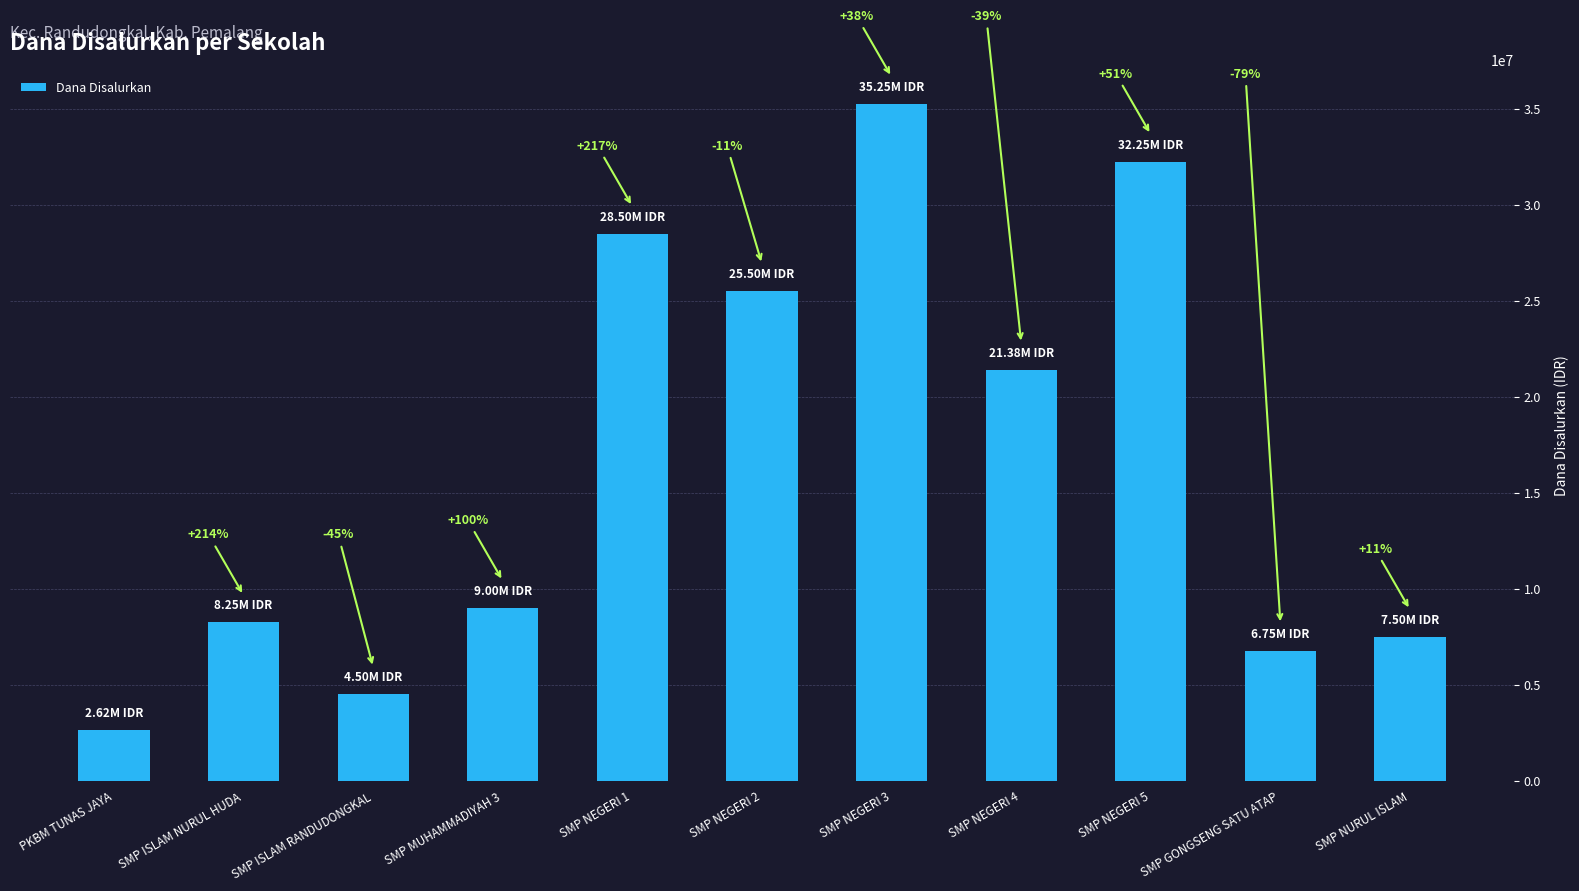

Rank the categories by value from highest to lowest.

SMP NEGERI 3, SMP NEGERI 5, SMP NEGERI 1, SMP NEGERI 2, SMP NEGERI 4, SMP MUHAMMADIYAH 3, SMP ISLAM NURUL HUDA, SMP NURUL ISLAM, SMP GONGSENG SATU ATAP, SMP ISLAM RANDUDONGKAL, PKBM TUNAS JAYA